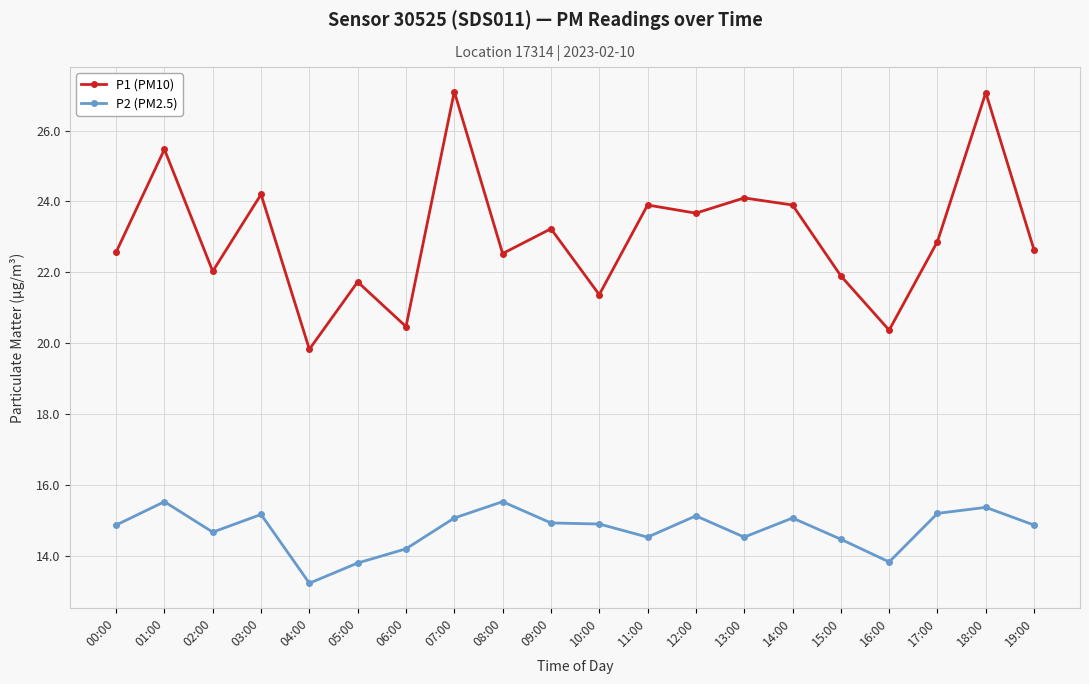

What position from the left is 14:00?

15